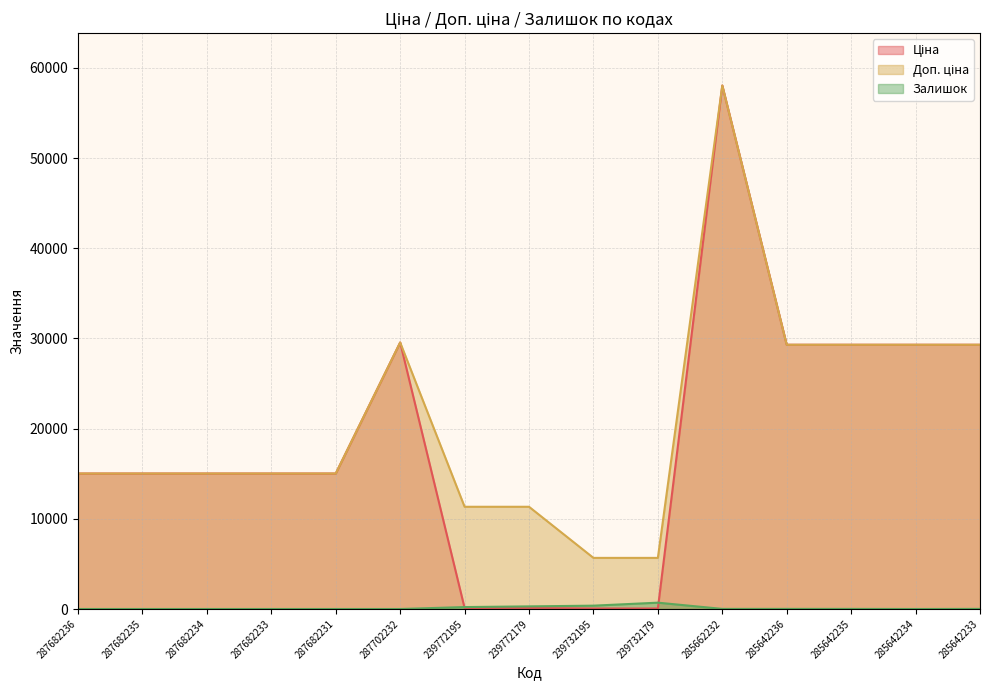

True or false: Доп. ціна and Залишок intersect in this chart.

False